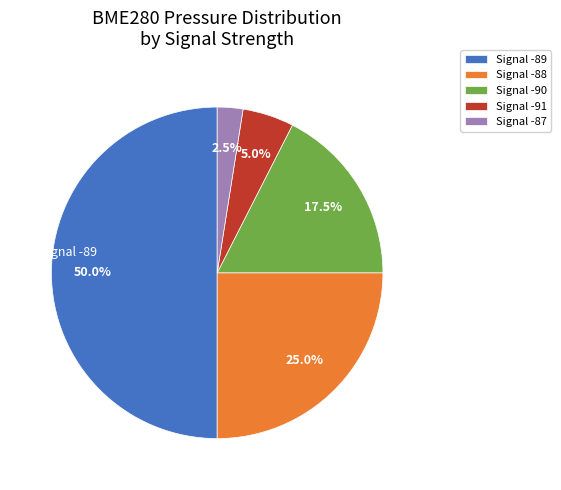

What portion of the pie excludes Signal -90?

82.5%